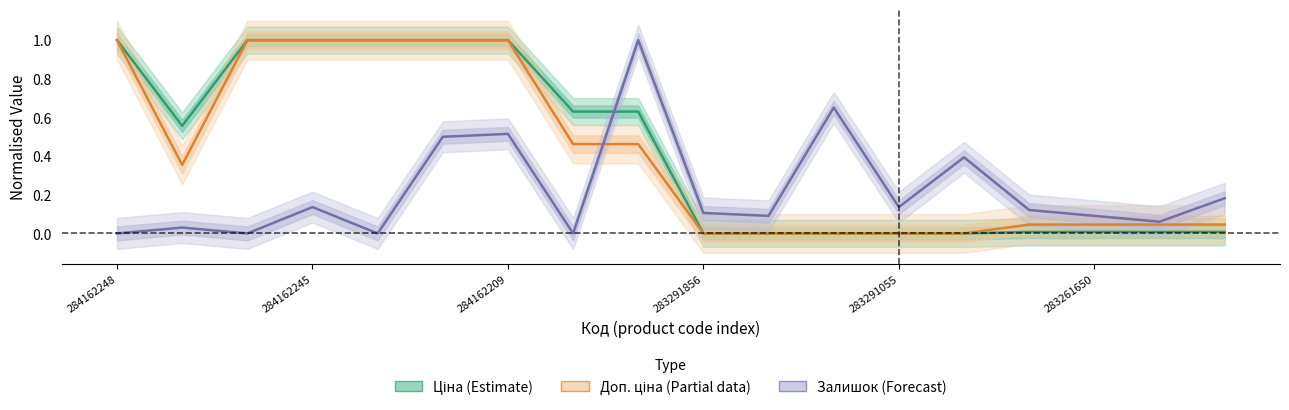

What position from the left is 11?

12